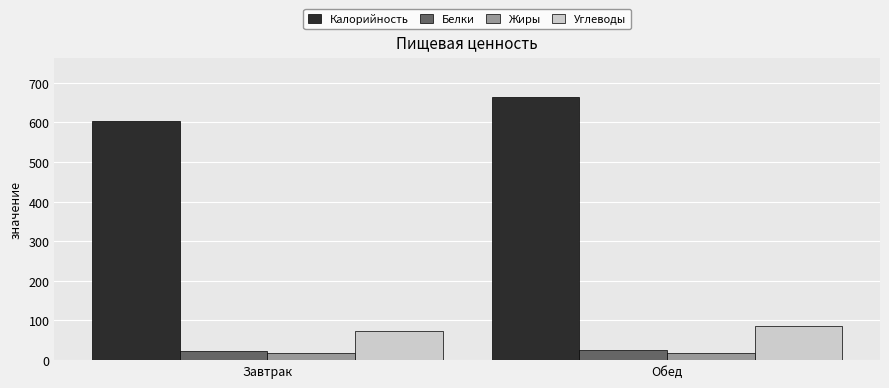

What is the difference between the highest and lowest values at Завтрак?

585.9